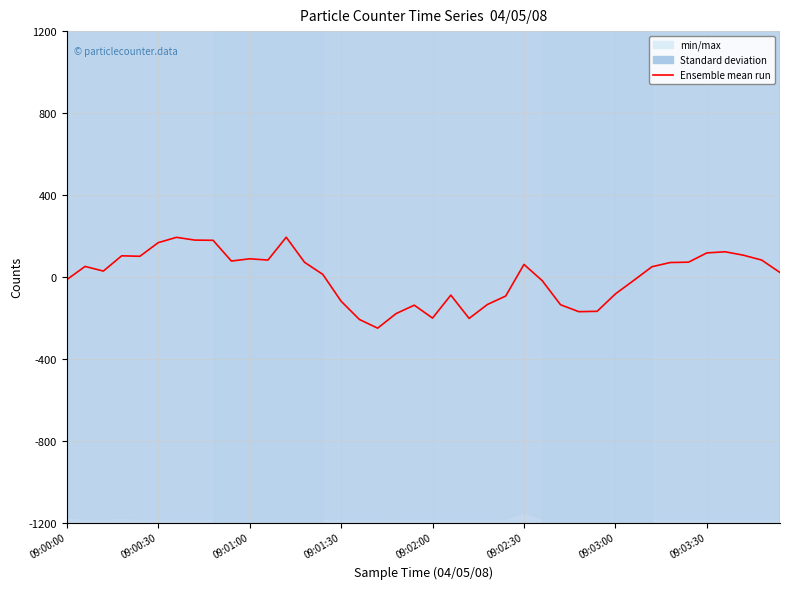

How many categories are shown in the chart?

40